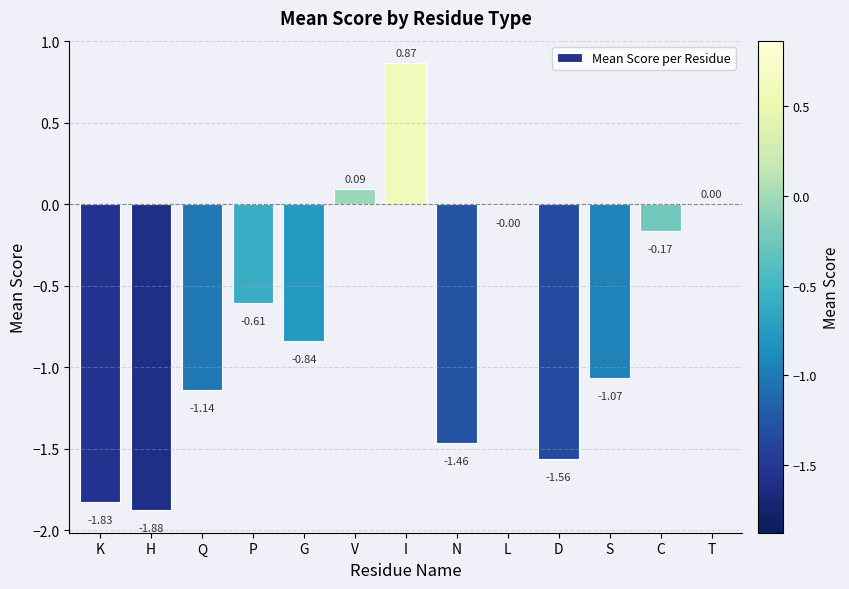

The value at P is -1.0. True or false?

False